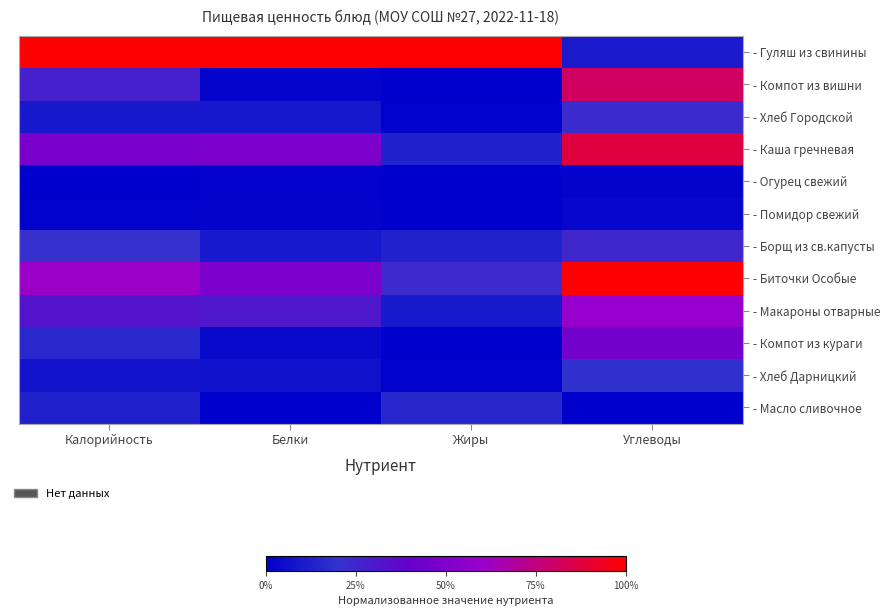

Count the number of categories in the chart.

4